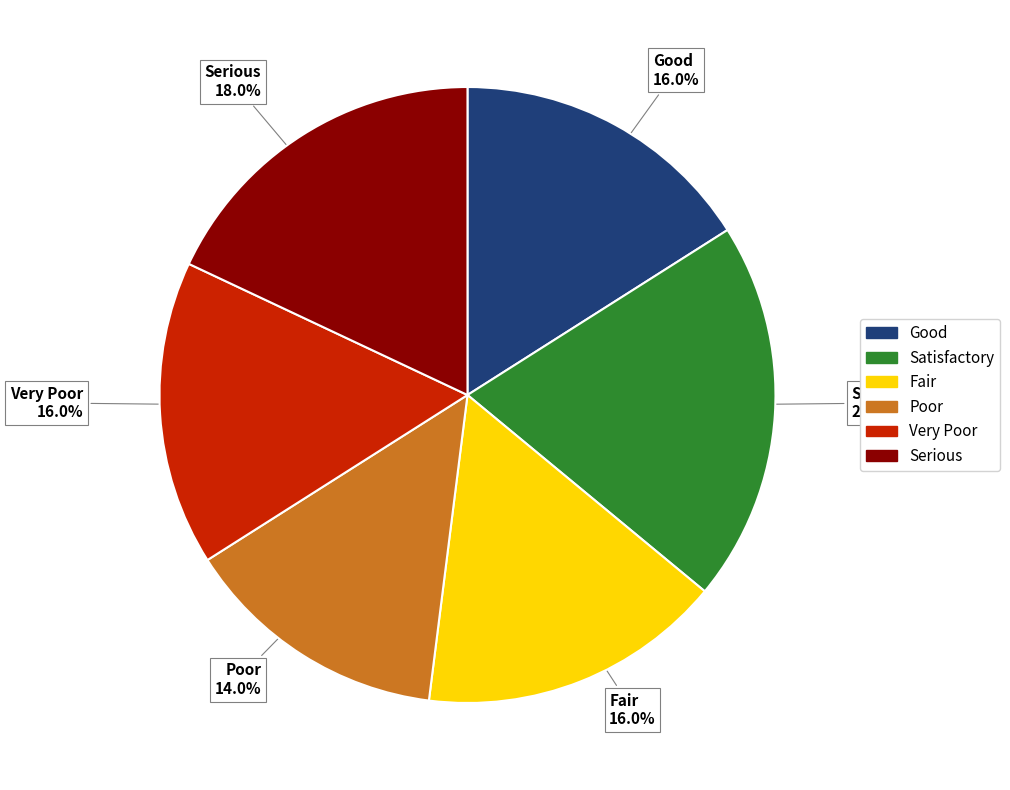

Is there any slice that represents more than half of the pie?

No